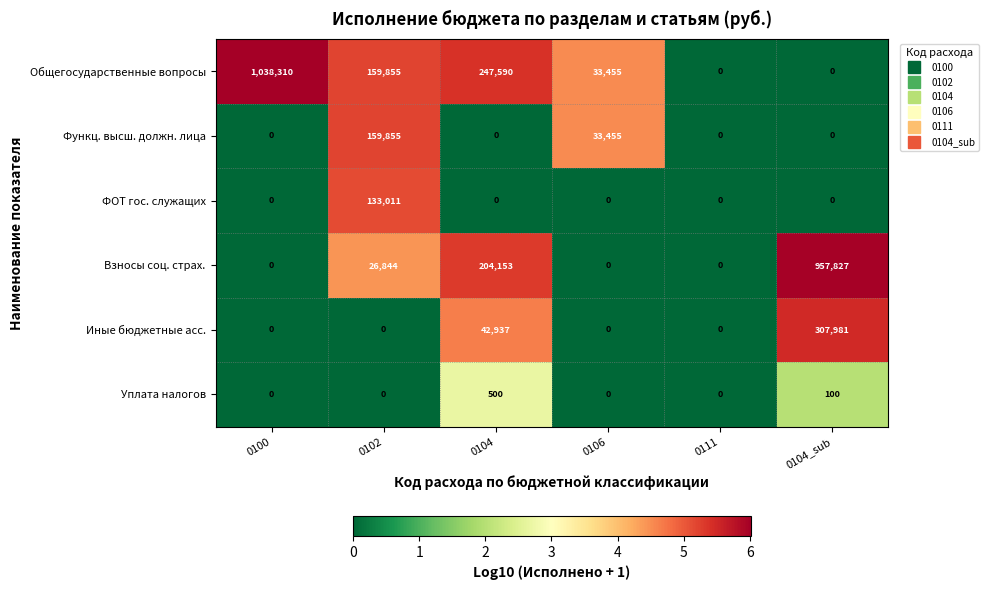

Where is Иные бюджетные асс. nearest to the value 153990?

0104